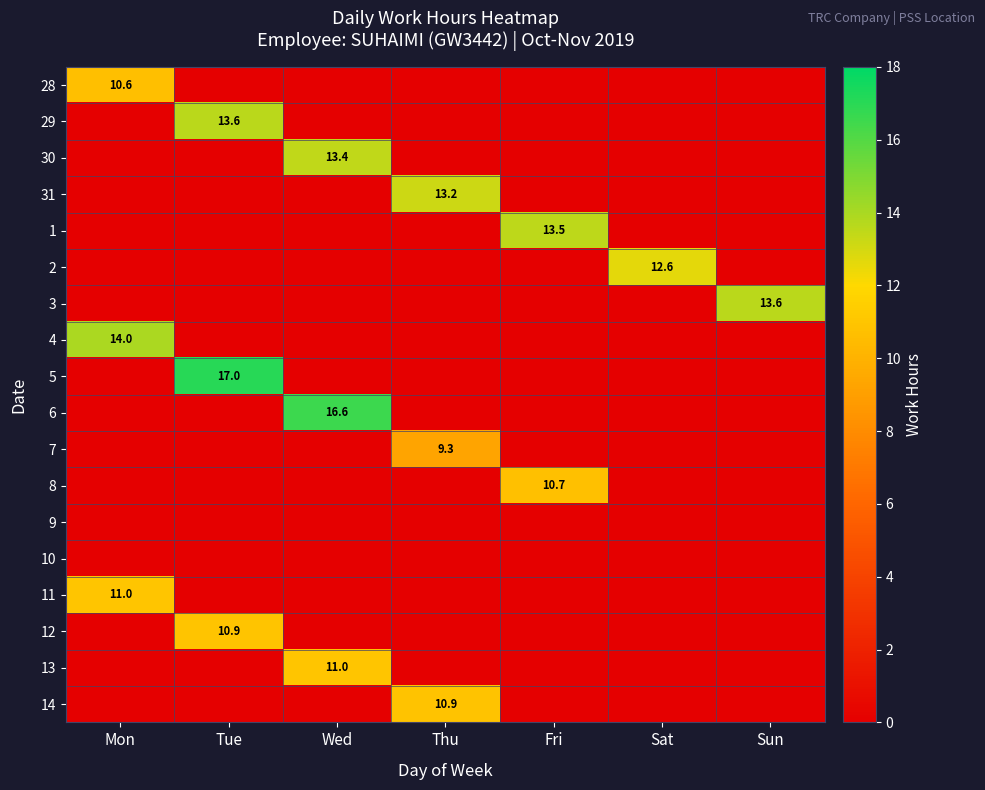

Is it true that 31 equals 9.1 at Thu?

False